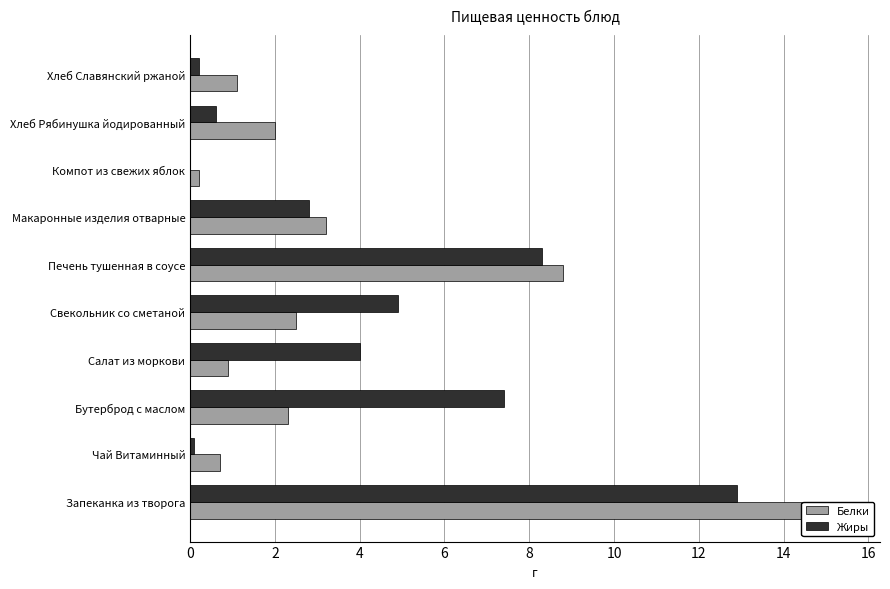

Reading right to left, list all the values displayed in this chart.

Белки: 1.1	2.0	0.2	3.2	8.8	2.5	0.9	2.3	0.7	15.5
Жиры: 0.2	0.6	0.0	2.8	8.3	4.9	4.0	7.4	0.1	12.9